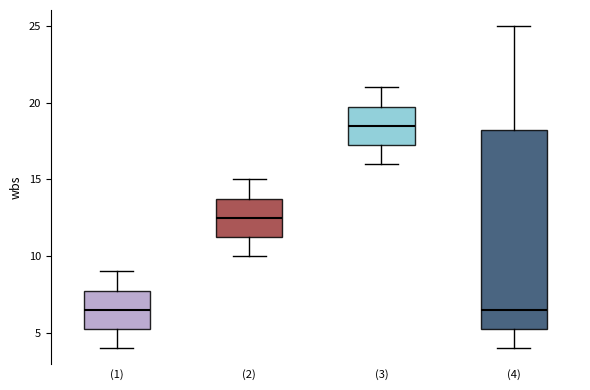

Reading left to right, transcribe this box plot: for each box, give where its median line is, the range the box spans, and where its two whiskers end, as read against the y-axis. The values are not printed on the chart, so give them approximately, as read against the axis.

(1): median 6.5, box 5.5 to 8.0, whiskers 4.0 to 9.0
(2): median 12.5, box 11.5 to 14.0, whiskers 10.0 to 15.0
(3): median 18.5, box 17.5 to 20.0, whiskers 16.0 to 21.0
(4): median 6.5, box 5.5 to 18.5, whiskers 4.0 to 25.0